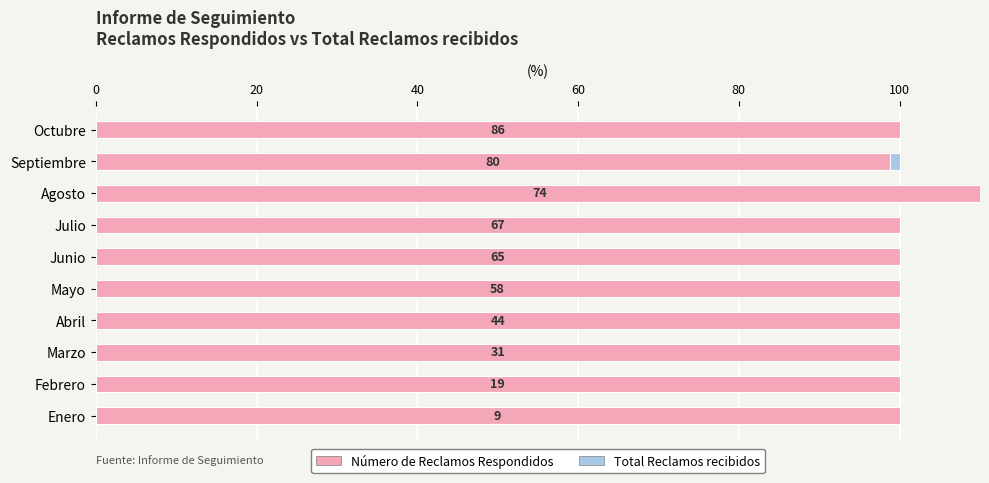

What are all the series names shown in the legend?

Número de Reclamos Respondidos, Total Reclamos recibidos